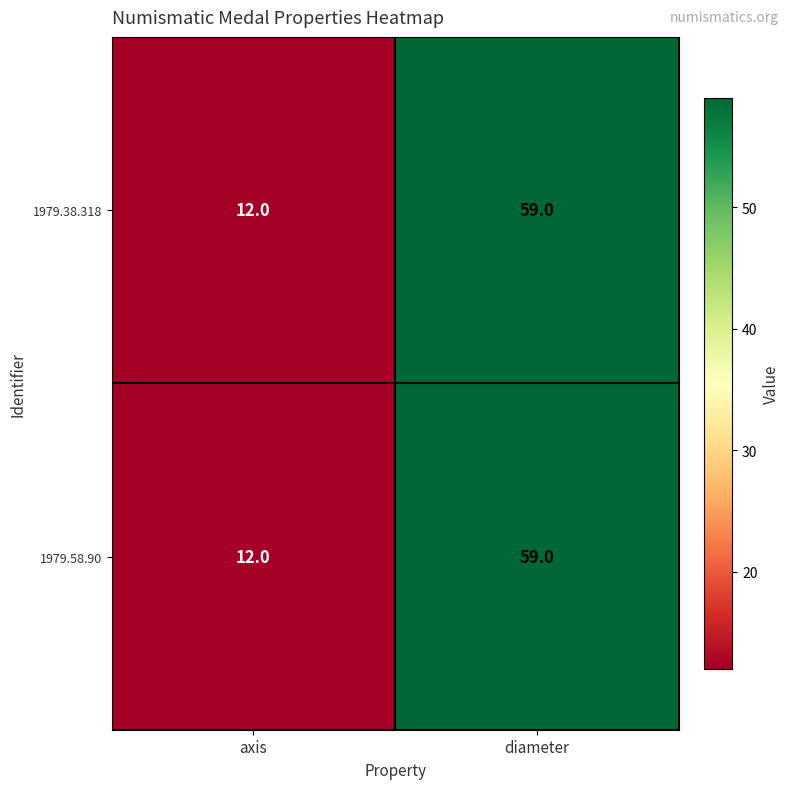

The value of 1979.38.318 at axis is 12. True or false?

True